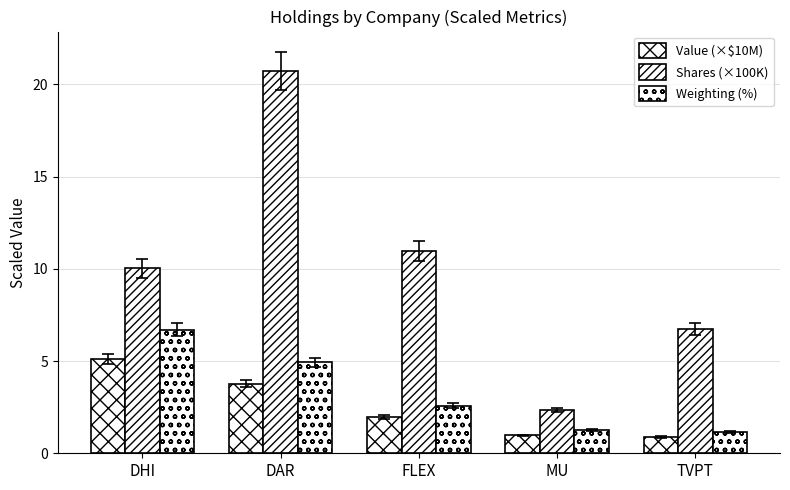

What is the label of the 5th bar from the left?

TVPT